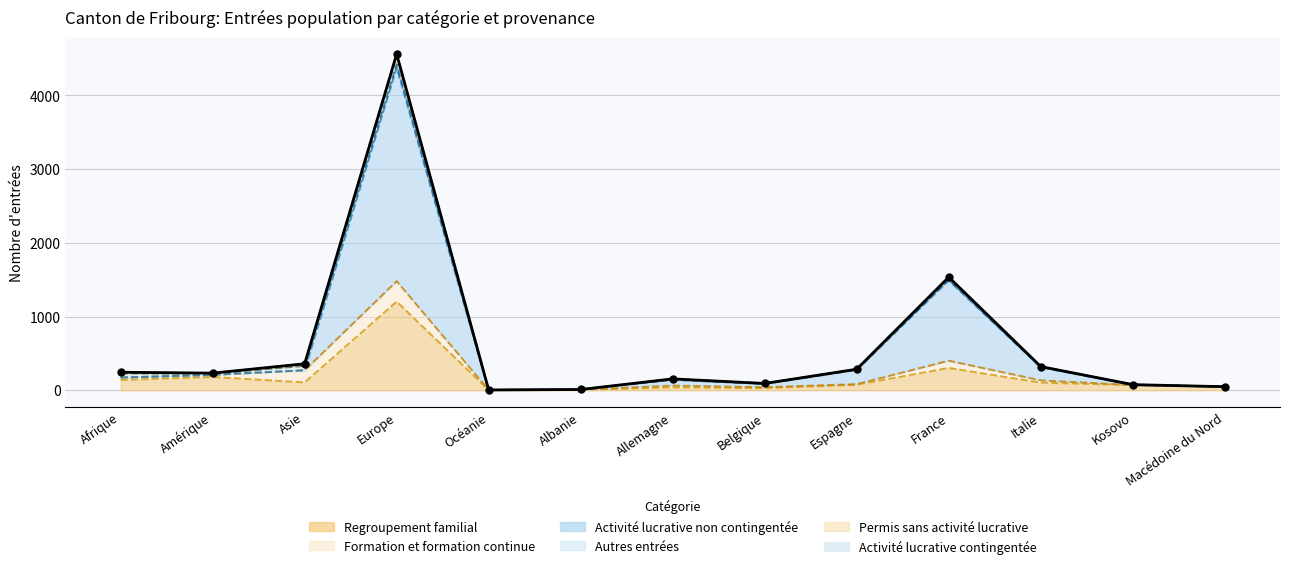

Reading left to right, what are all the values shown in this chart?

Afrique=244	Amérique=232	Asie=359	Europe=4560	Océanie=4	Albanie=10	Allemagne=154	Belgique=92	Espagne=285	France=1534	Italie=321	Kosovo=76	Macédoine du Nord=48